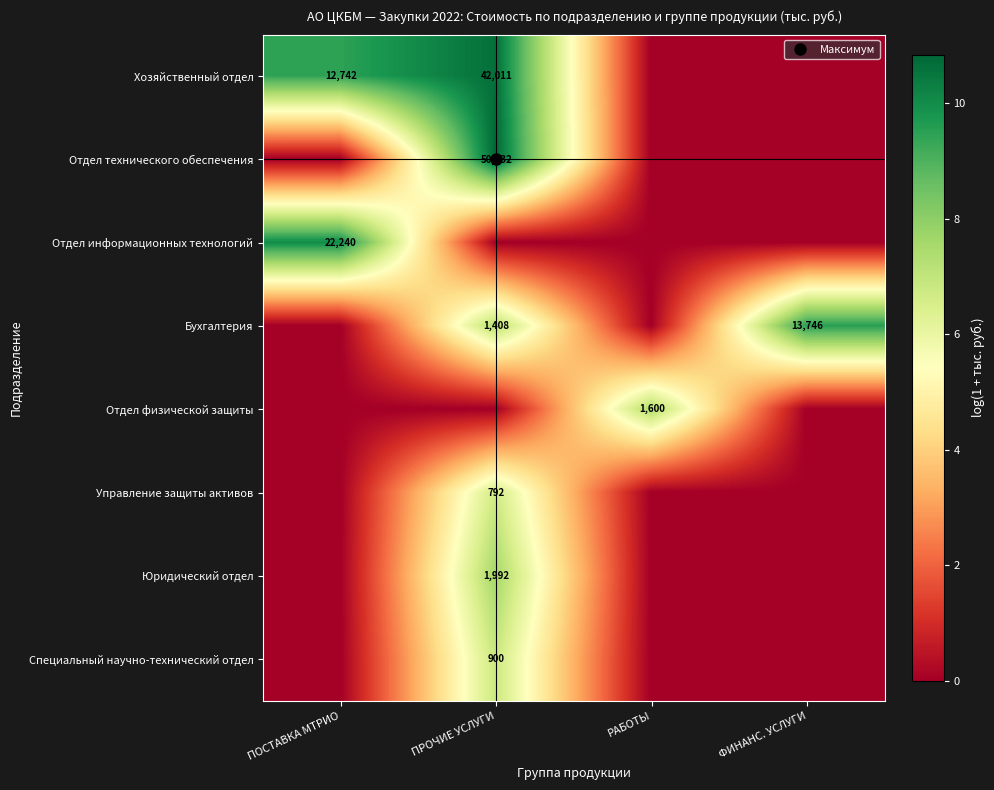

Is the value of Отдел физической защиты at ФИНАНС. УСЛУГИ greater than the value of Управление защиты активов at ПРОЧИЕ УСЛУГИ?

No